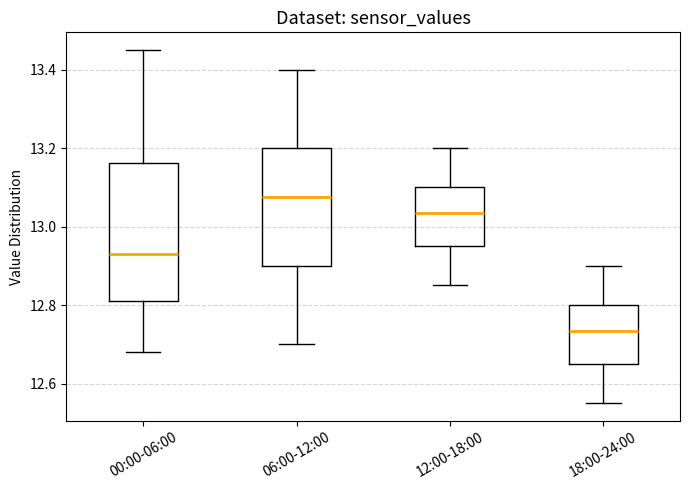

Which box's median line is the lowest?

18:00-24:00